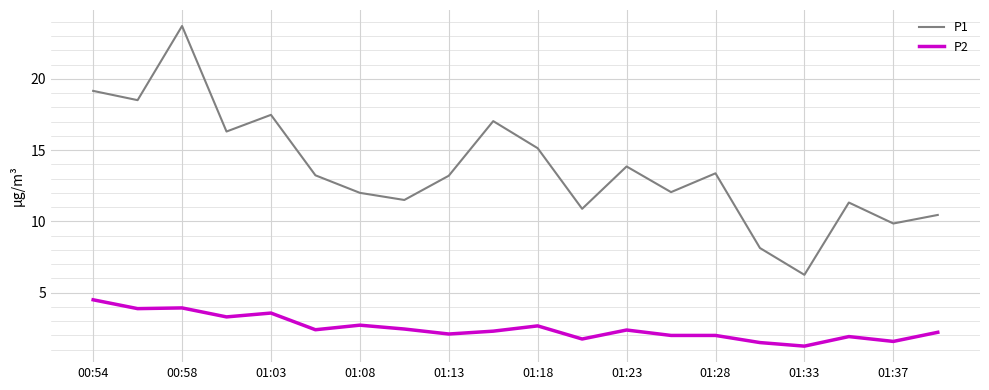

List the series in order of their overall mean, lowest first.

P2, P1